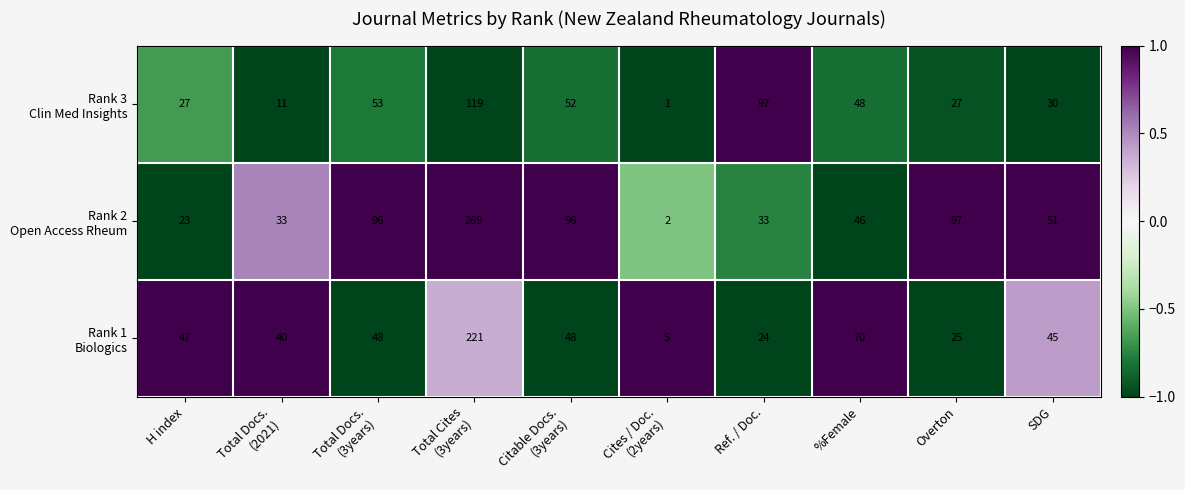

What is the total value across all series at Overton?

149